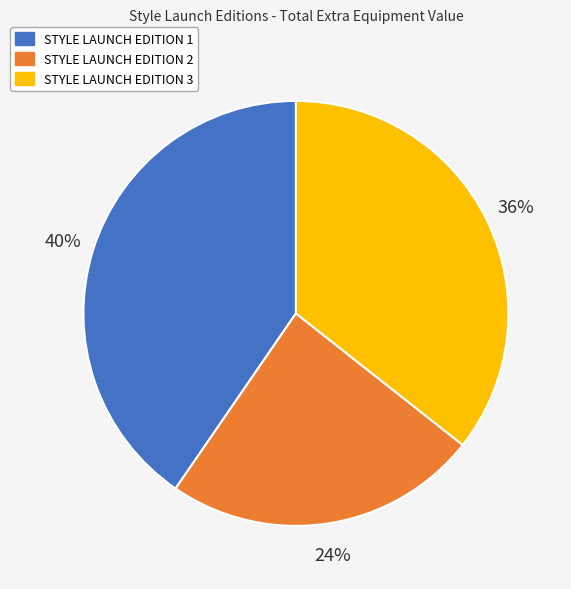

Do STYLE LAUNCH EDITION 2 and STYLE LAUNCH EDITION 3 together represent more than half of the pie?

Yes